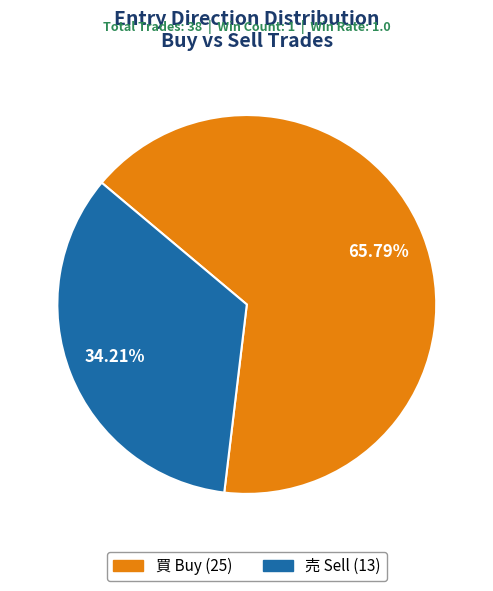

To the nearest percent, what percentage of the pie is 売?

34%